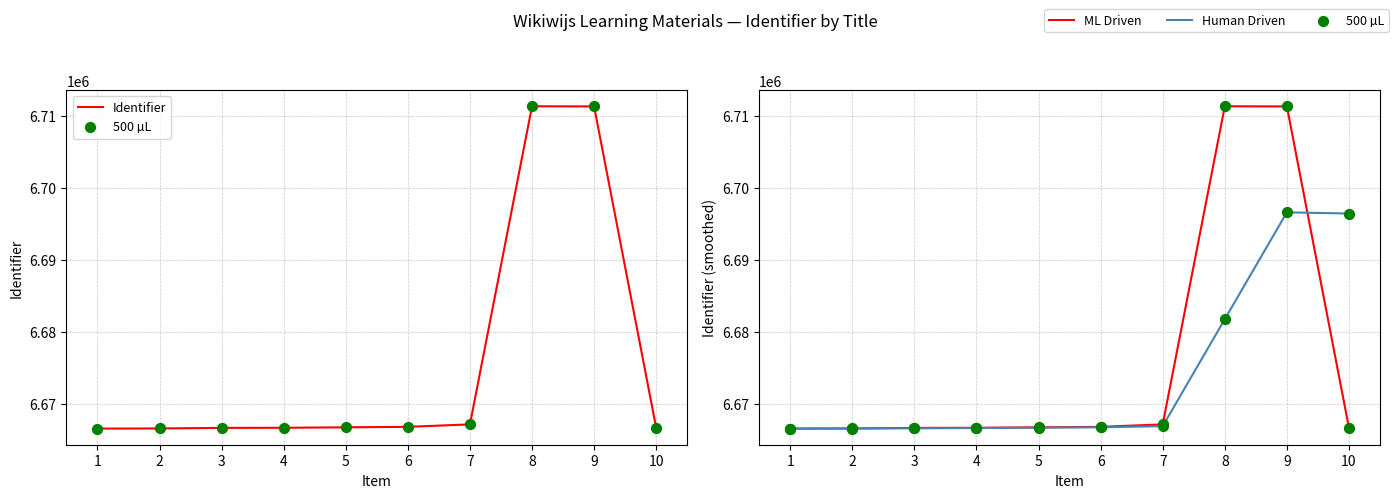

What is the total value across all series at 9?

26830624.3